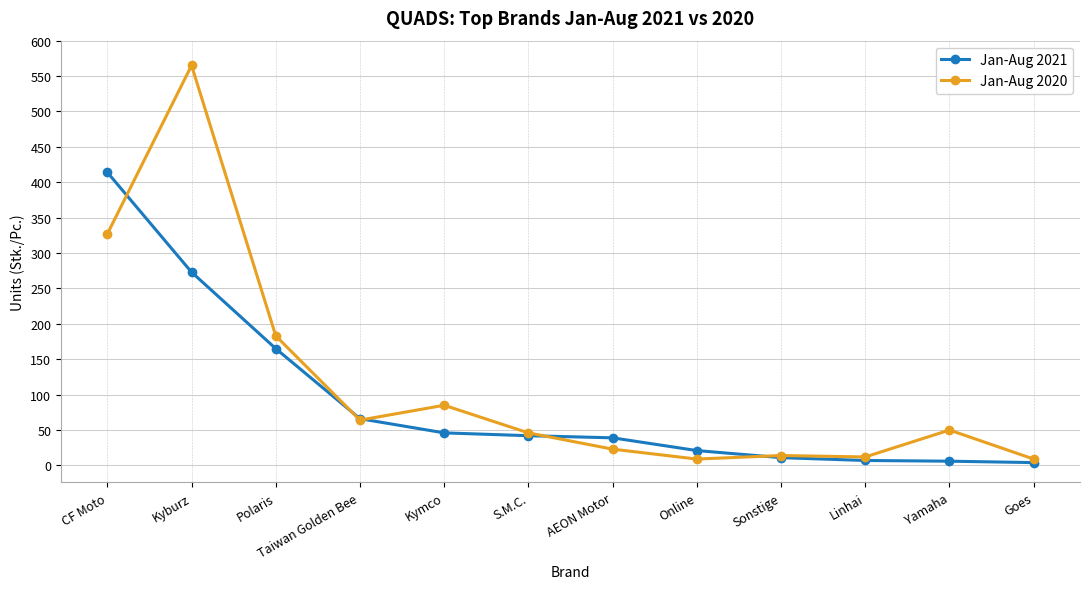

Which series has the largest range (max minus min)?

Jan-Aug 2020